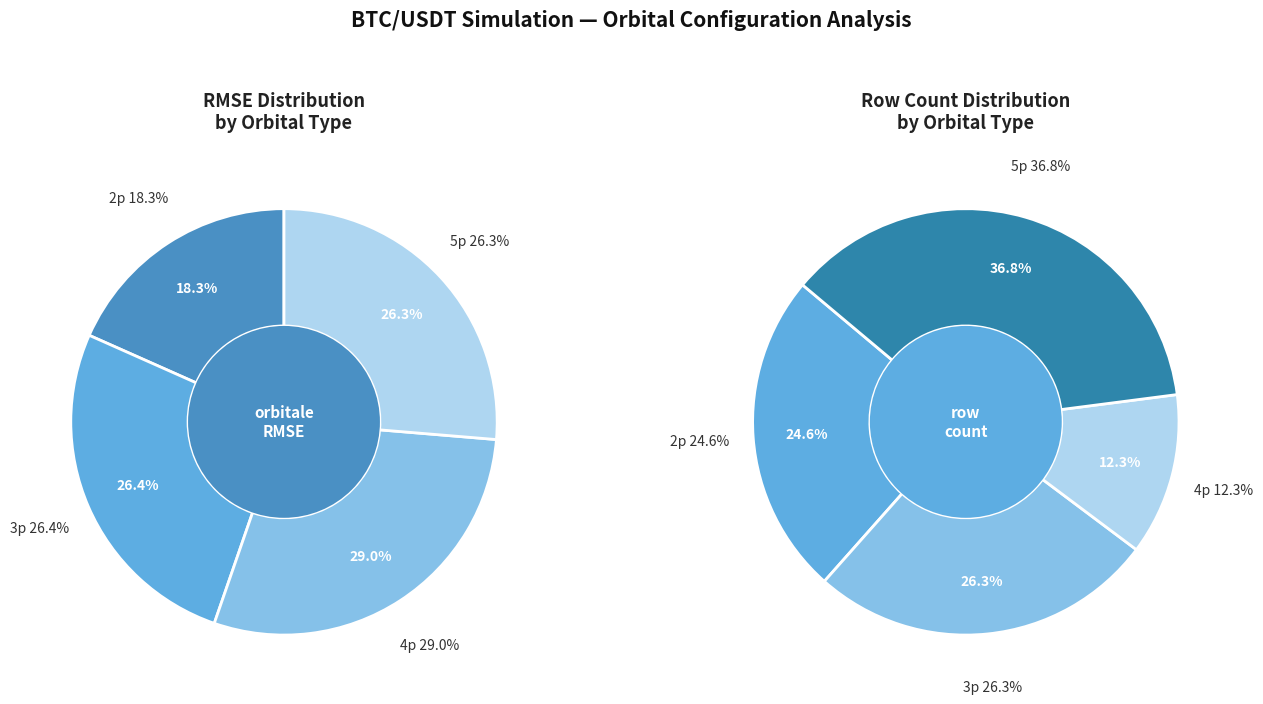

How many slices are in this pie chart?

4